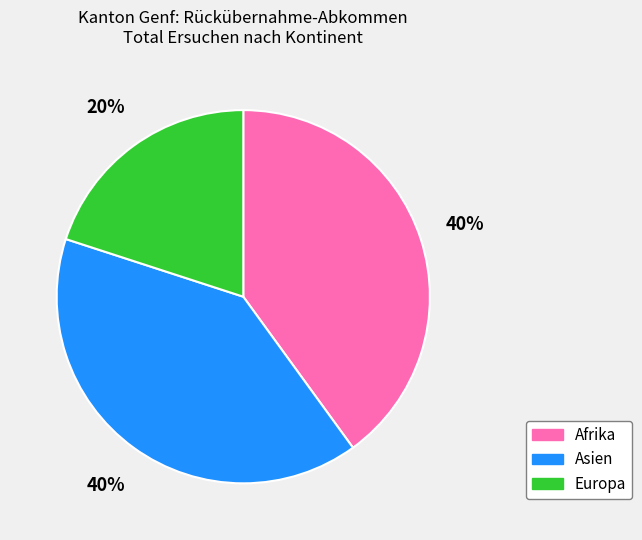

Which has a higher value, Asien or Europa?

Asien